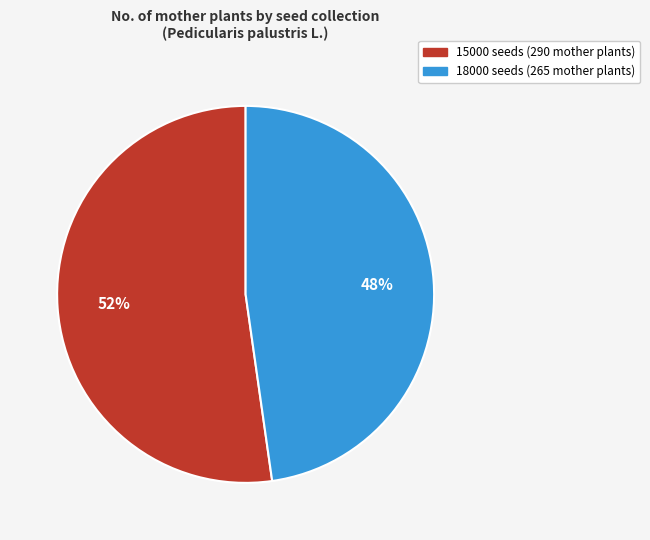

Is the sum of 15000 seeds (290 mother plants) and 18000 seeds (265 mother plants) greater than half?

Yes